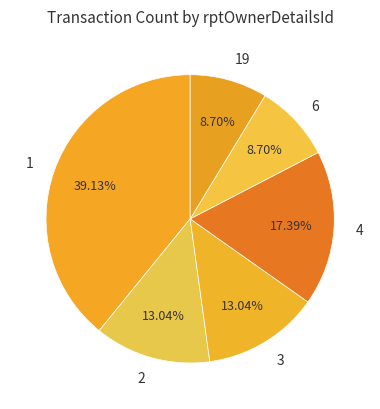

Between 3 and 19, which is larger?

3